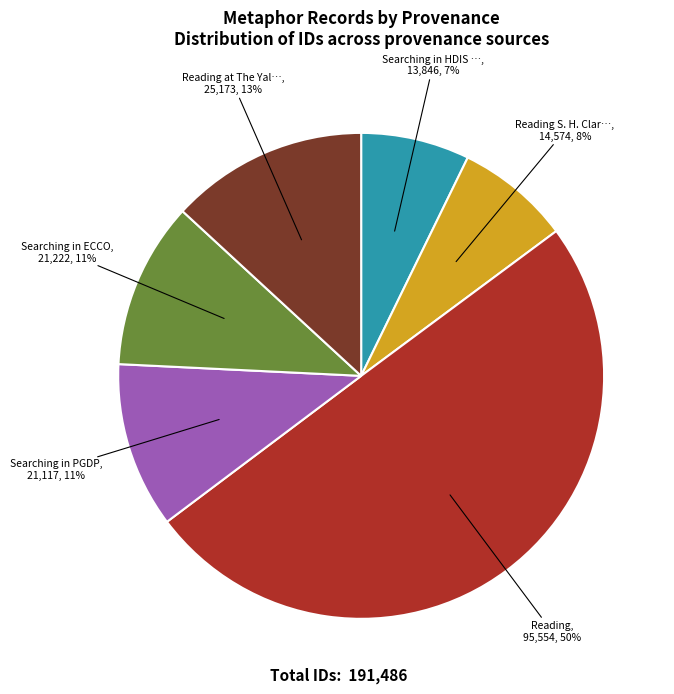

To the nearest percent, what is the average slice percentage?

17%